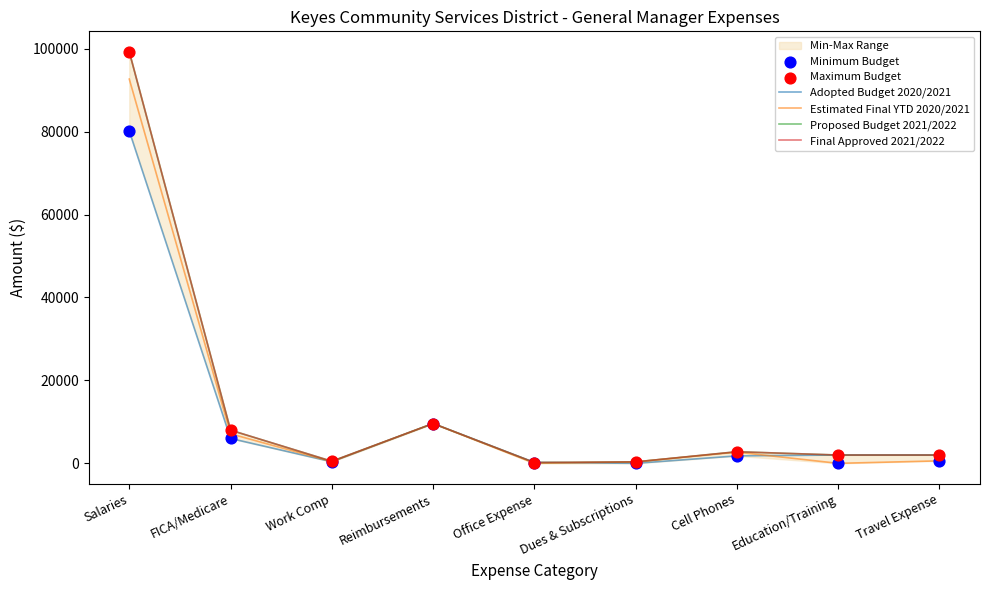

At how many categories does at least one series exceed 7302?

3